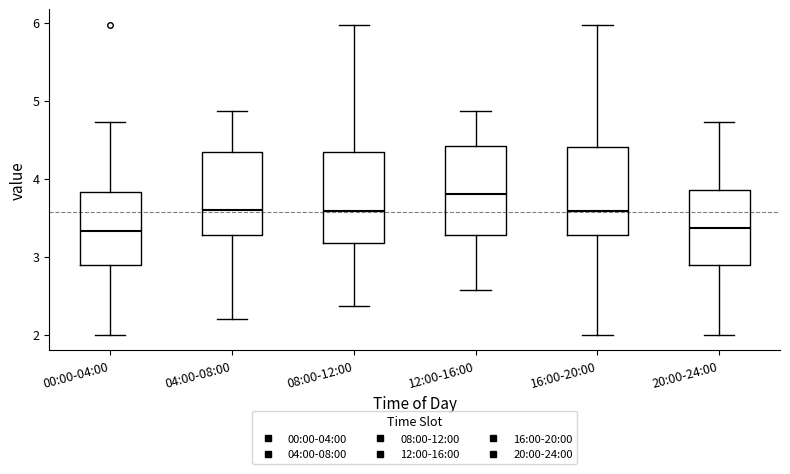

Where does the median line of the box for 12:00-16:00 sit on the y-axis? The values are not printed on the chart, so give them approximately, as read against the axis.

3.8